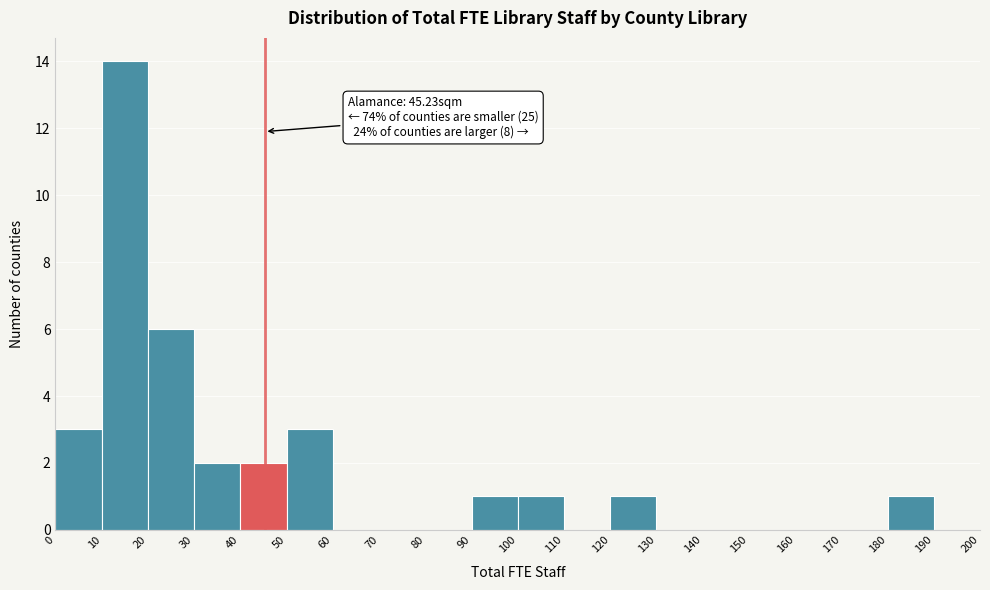

Which range on the x-axis has the tallest bar?

10 to 20